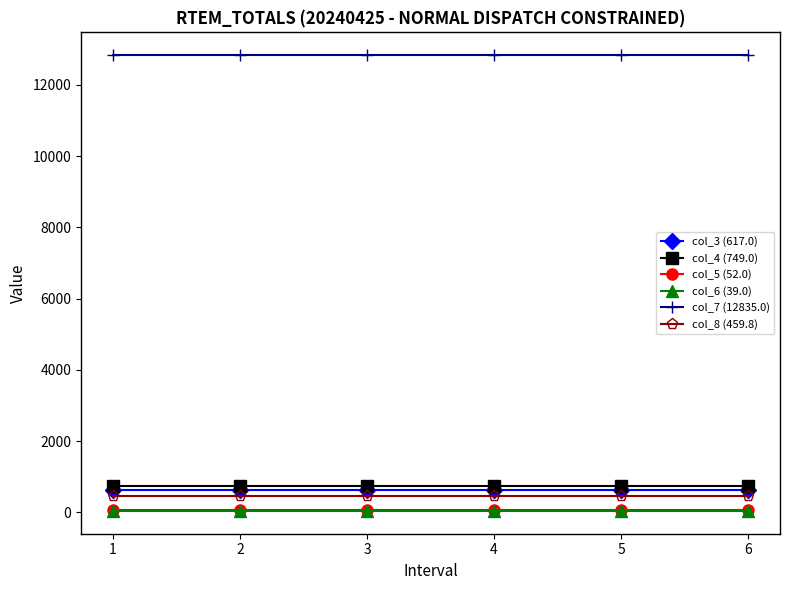

Is the value of col_8 (459.8) at 3 greater than the value of col_4 (749.0) at 2?

No